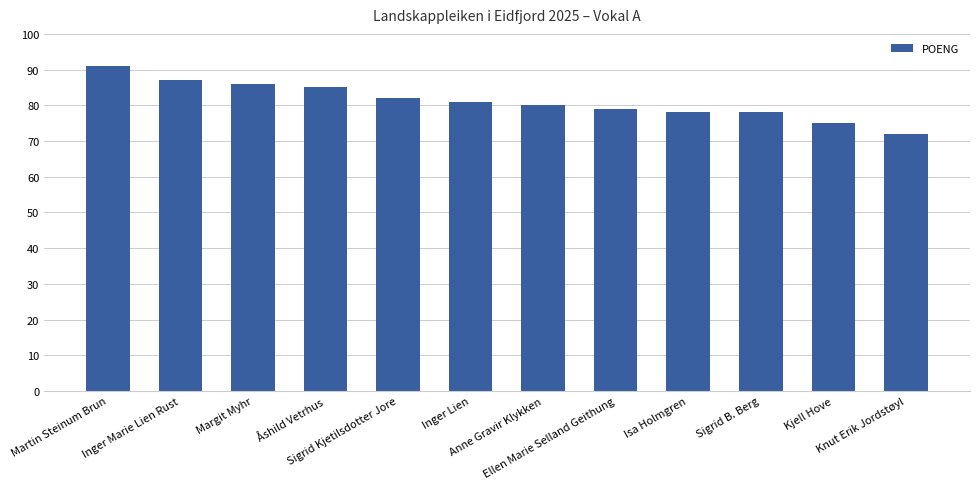

The value at Knut Erik Jordstøyl is 72. True or false?

True